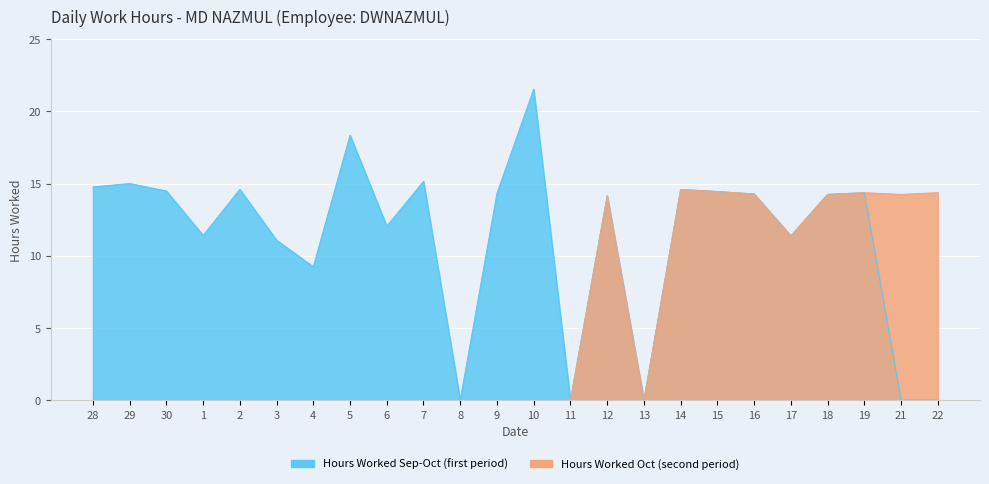

Rank the series by their maximum value, from lowest to highest.

Hours Worked (Oct 14-22), Hours Worked (Sep 26-Oct 13)